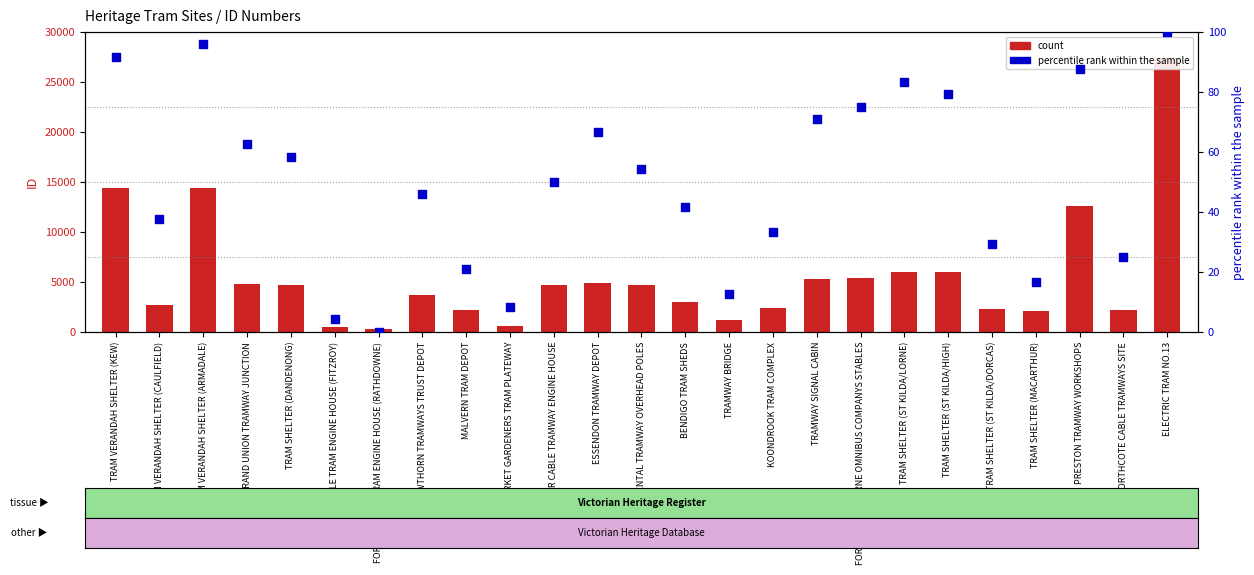

Which series has the largest total across all categories?

count